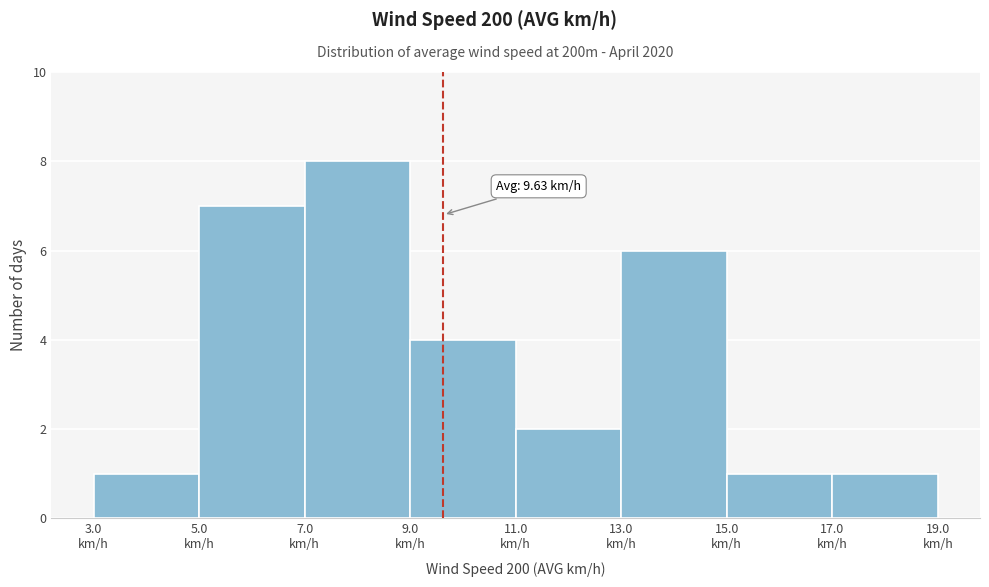

Which range on the x-axis has the tallest bar?

7 to 9